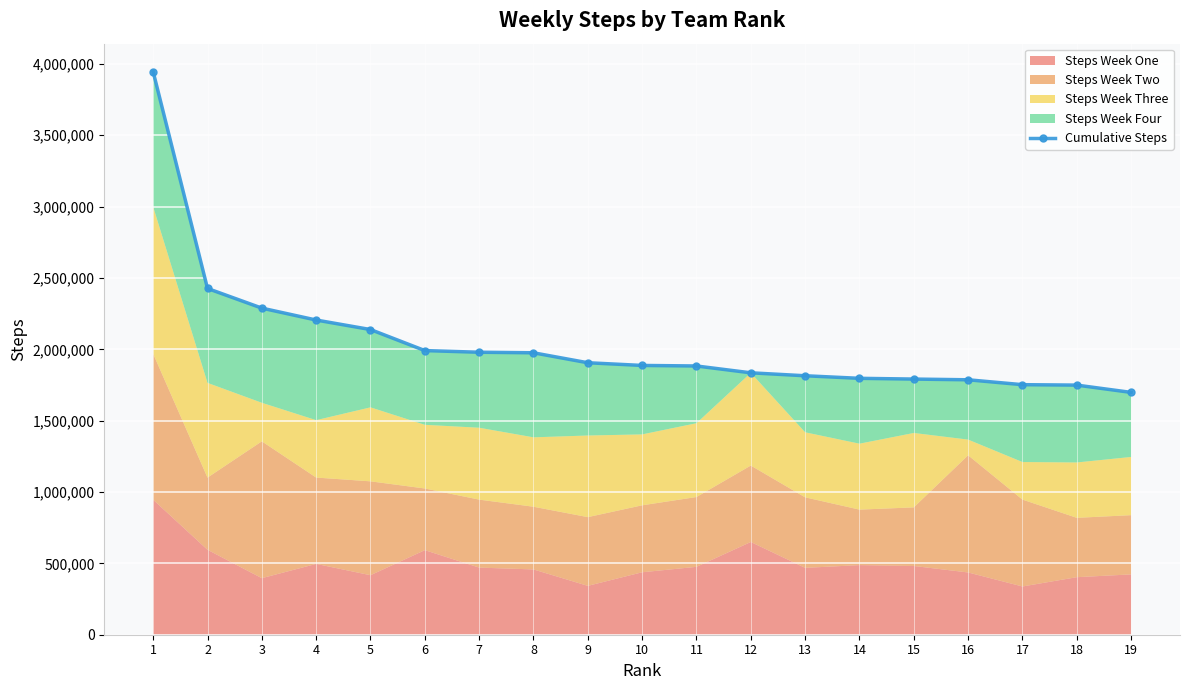

Which category has the lowest value across all series?

19